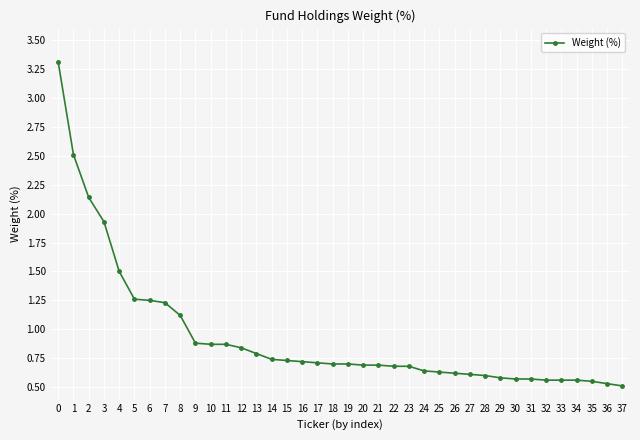

What is the greatest value displayed?

3.3